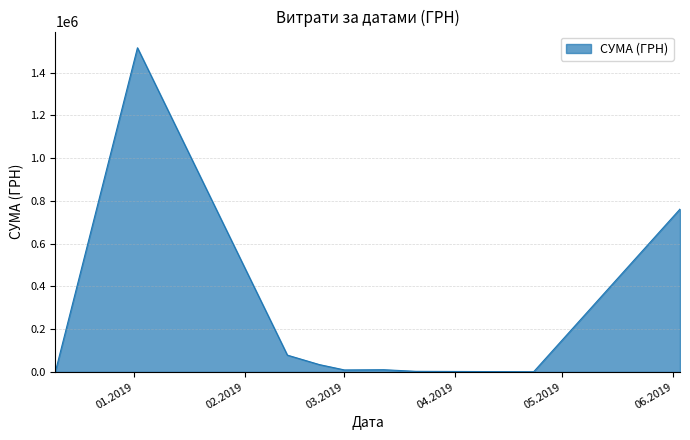

What is the greatest value displayed?

1515902.4